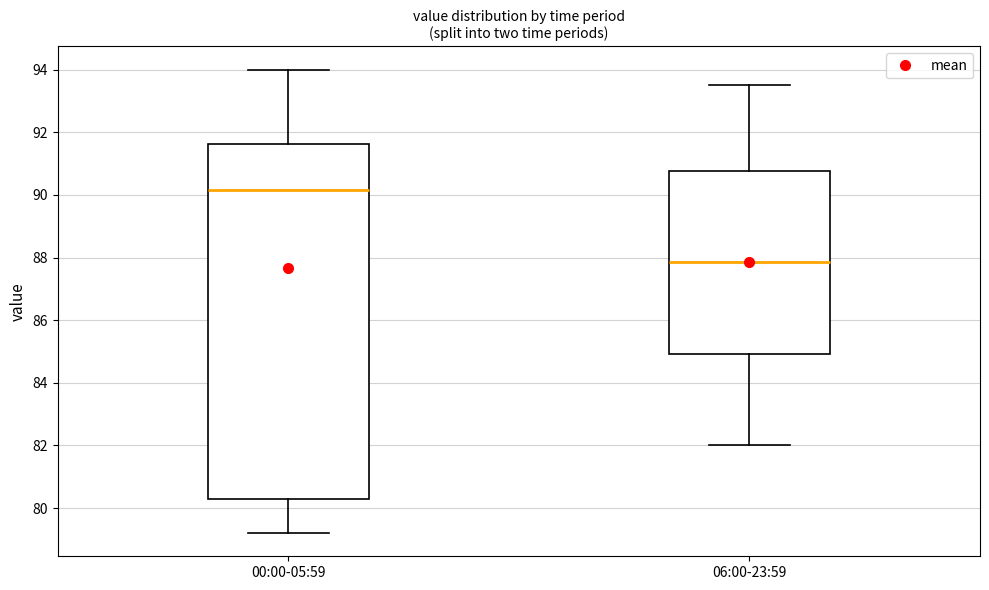

Which box's median line is the highest?

00:00-05:59